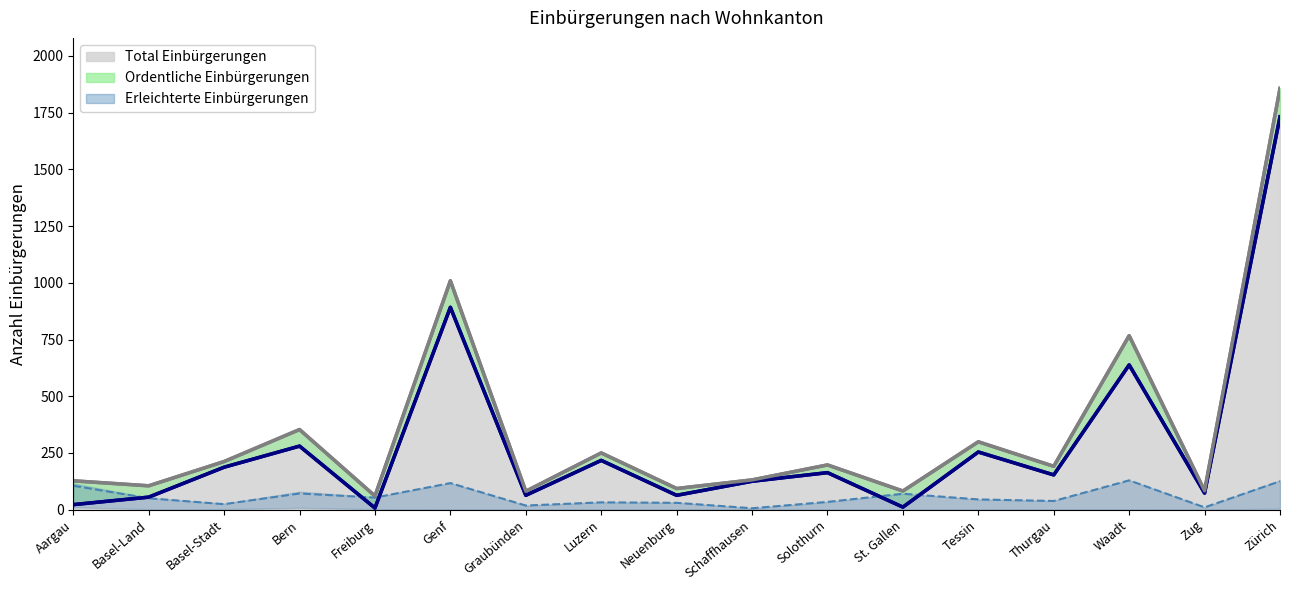

List the labels in order of Total Einbürgerungen (Linie) value, smallest first.

Freiburg, Graubünden, St. Gallen, Zug, Neuenburg, Basel-Land, Aargau, Schaffhausen, Thurgau, Solothurn, Basel-Stadt, Luzern, Tessin, Bern, Waadt, Genf, Zürich